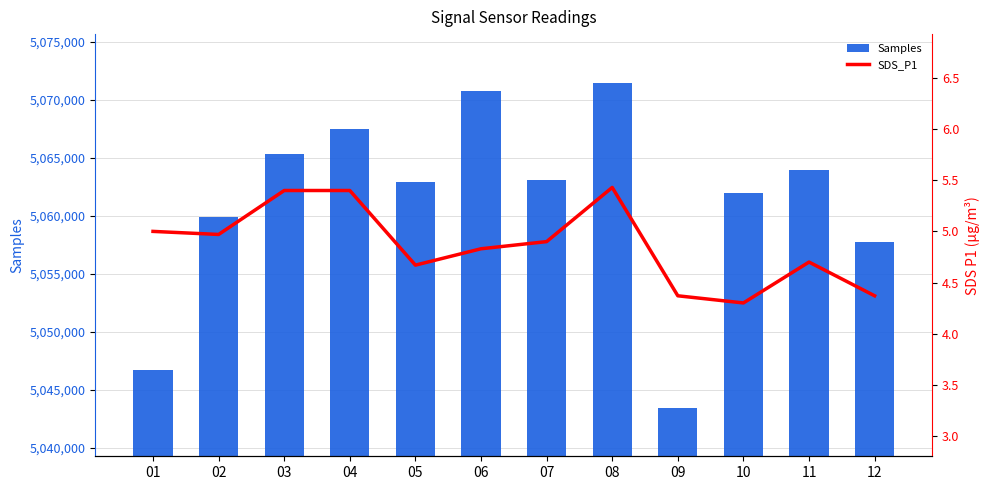

Between 05 and 12, which series saw the biggest shift?

Samples